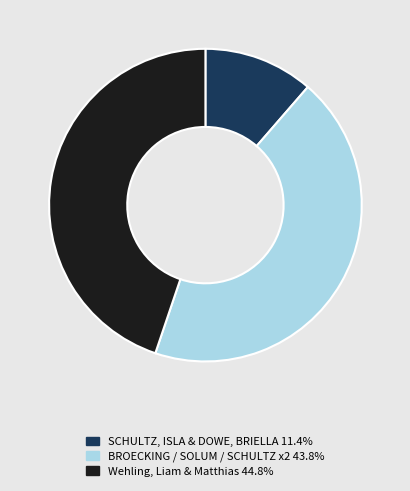

Is there a majority slice in this chart?

No